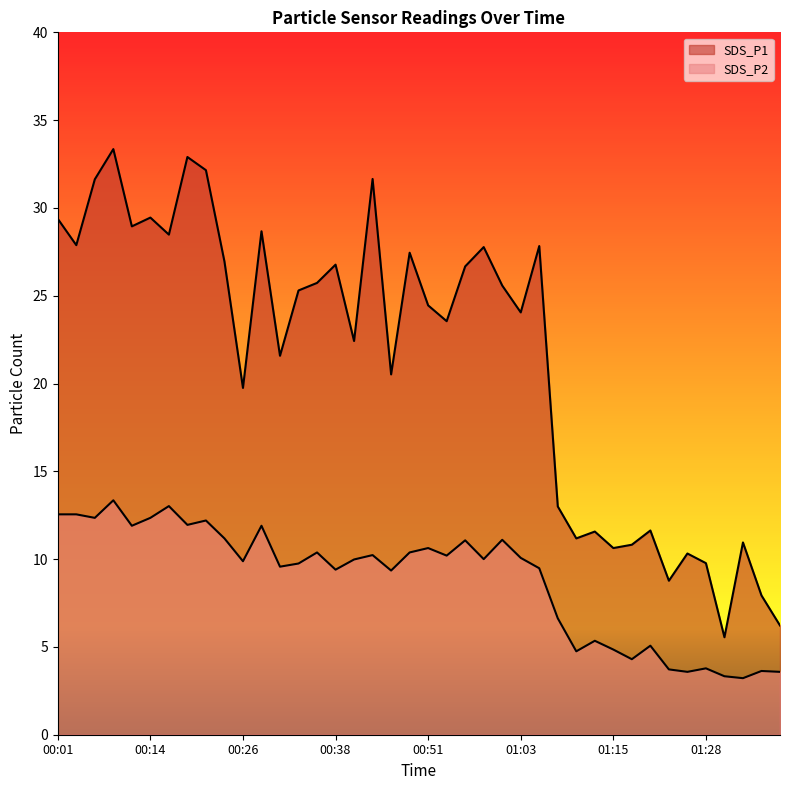

List the series in order of their peak value, highest first.

SDS_P1, SDS_P2